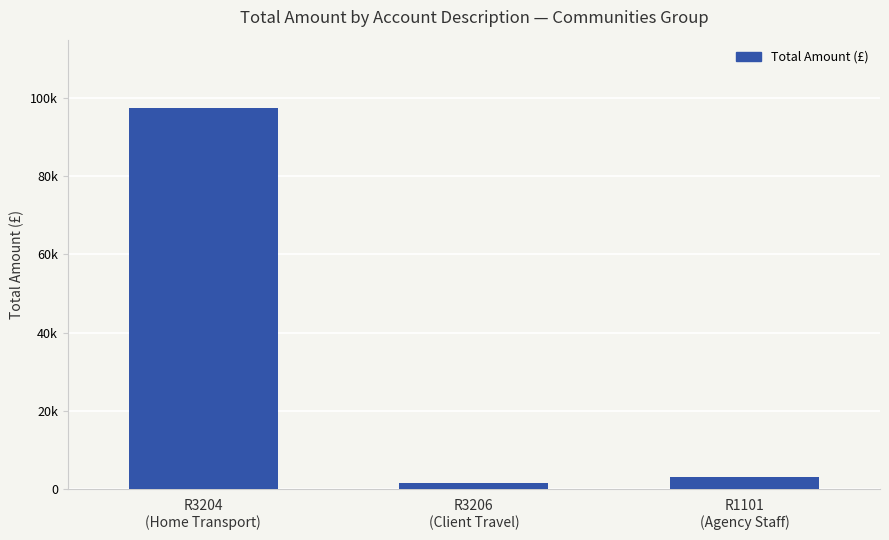

Does the chart contain any negative values?

No